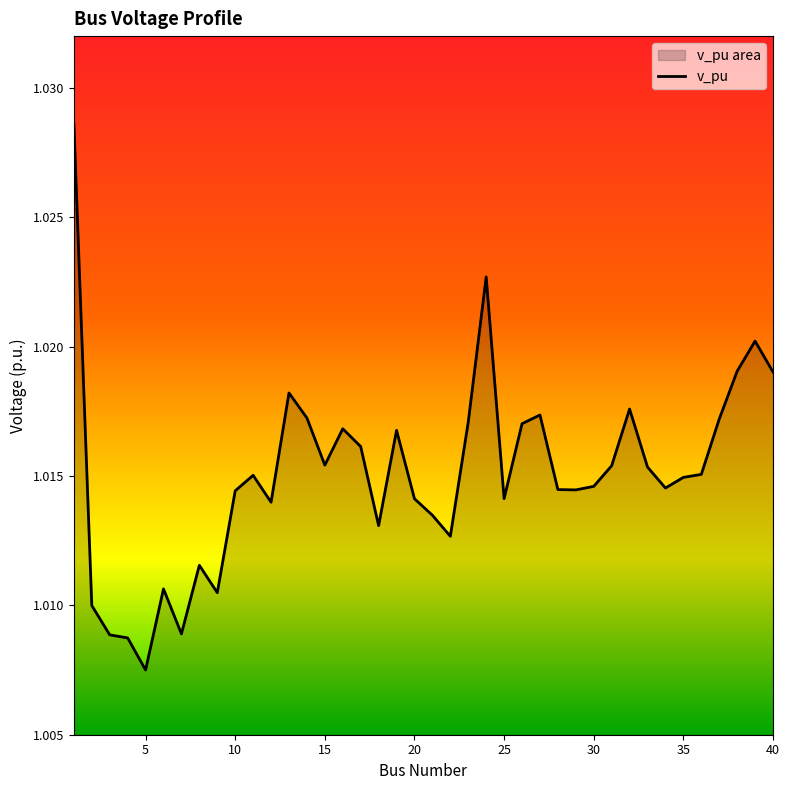

What is the ratio of the value at 10 to the value at 14?

1.0